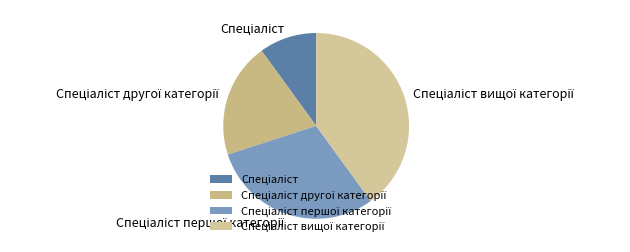

Is there a majority slice in this chart?

No